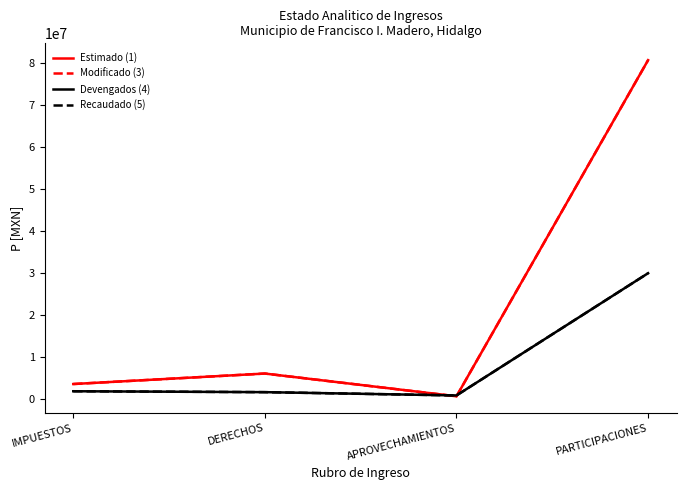

What is the difference between the highest and lowest values at IMPUESTOS?

1714196.9